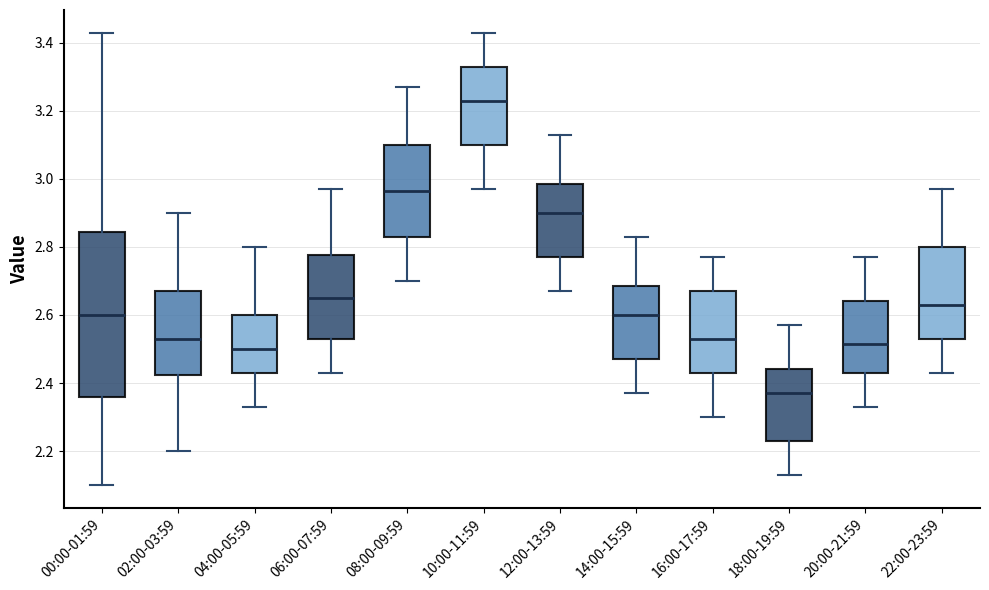

Comparing the boxes themselves (not the whiskers), which one is the tallest?

00:00-01:59